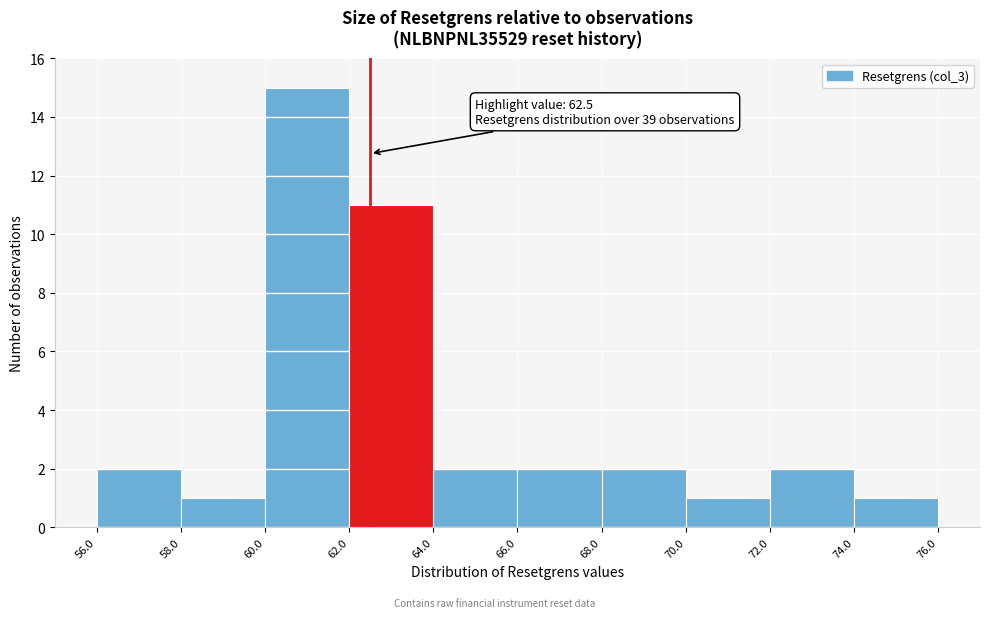

Which range on the x-axis has the tallest bar?

60.0 to 62.0